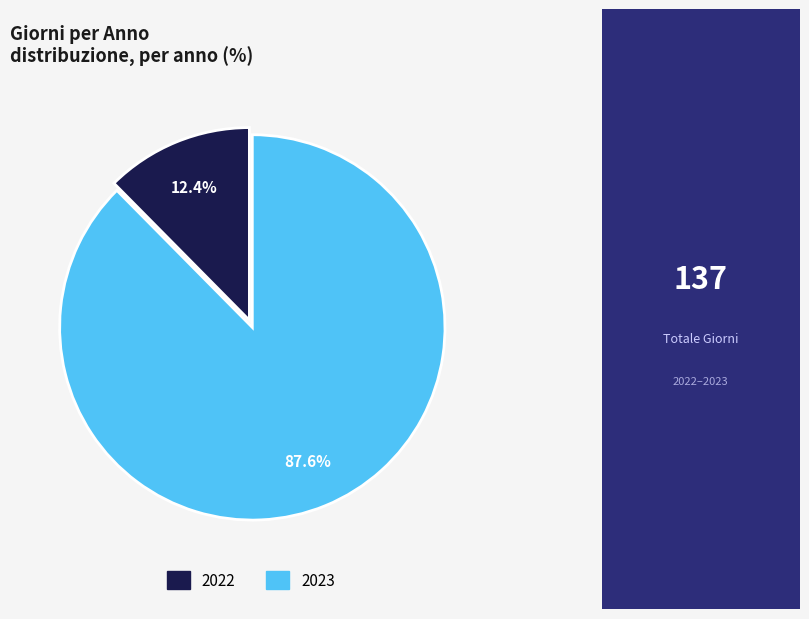

What percentage is the 2022 slice, to the nearest percent?

12%